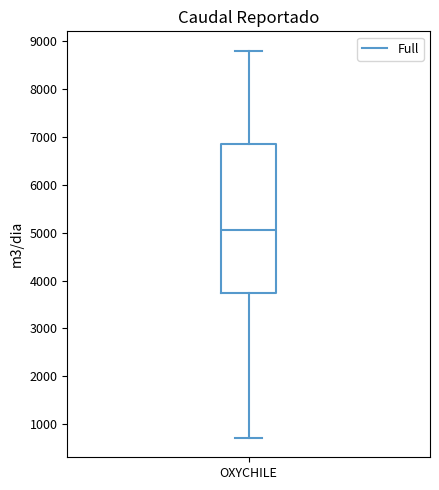

Transcribe this box plot: give where the median line is, the range the box spans, and where the two whiskers end, as read against the y-axis. The values are not printed on the chart, so give them approximately, as read against the axis.

median 5100, box 3700 to 6800, whiskers 700 to 8800